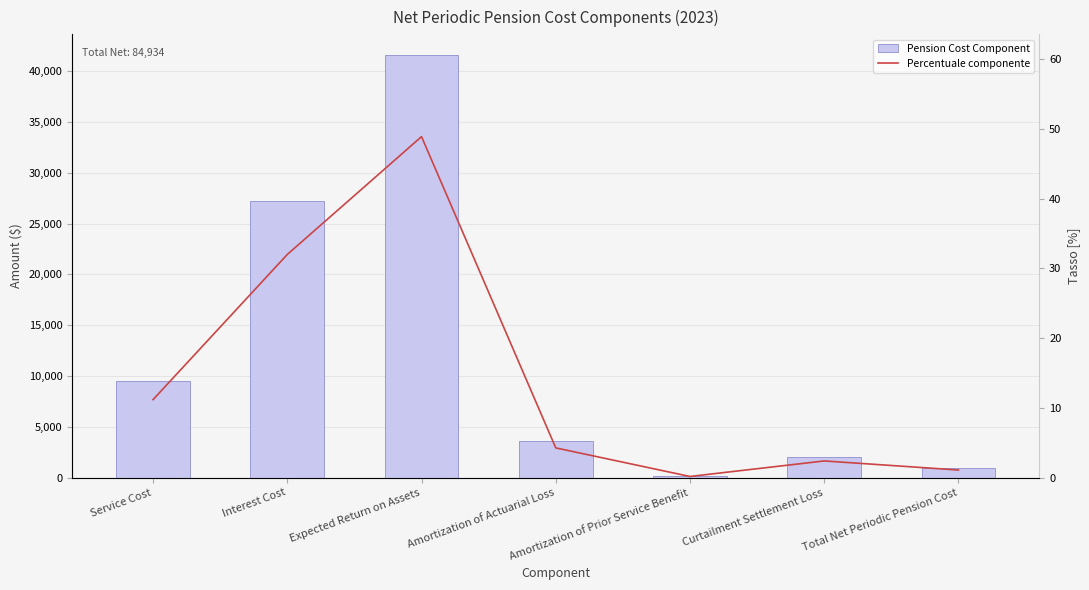

What is the sum of the Pension Cost Component values at Amortization of Prior Service Benefit and Interest Cost?

27322.0